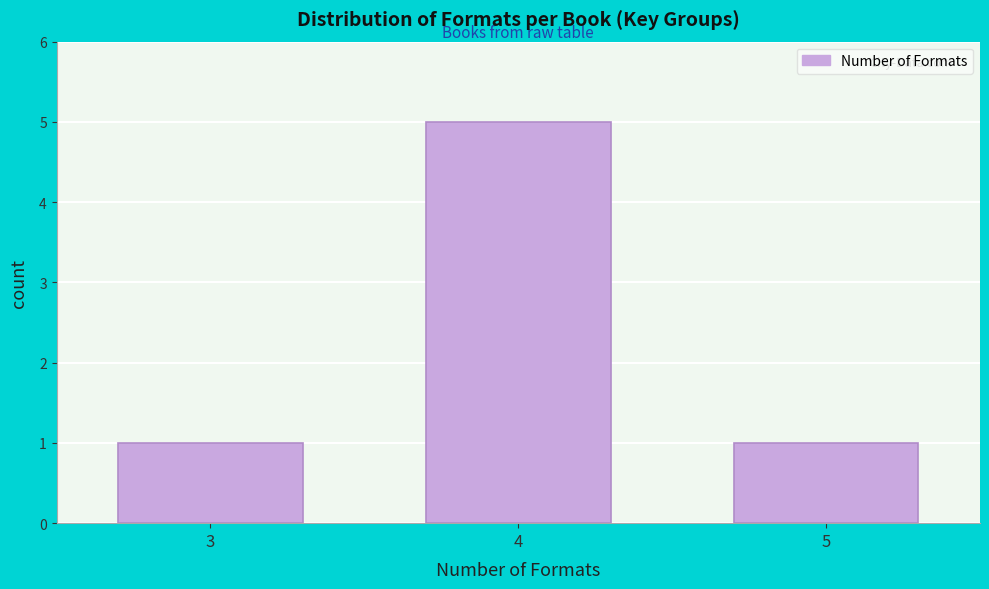

Reading left to right, transcribe all the data shown in this chart.

3=1	4=5	5=1